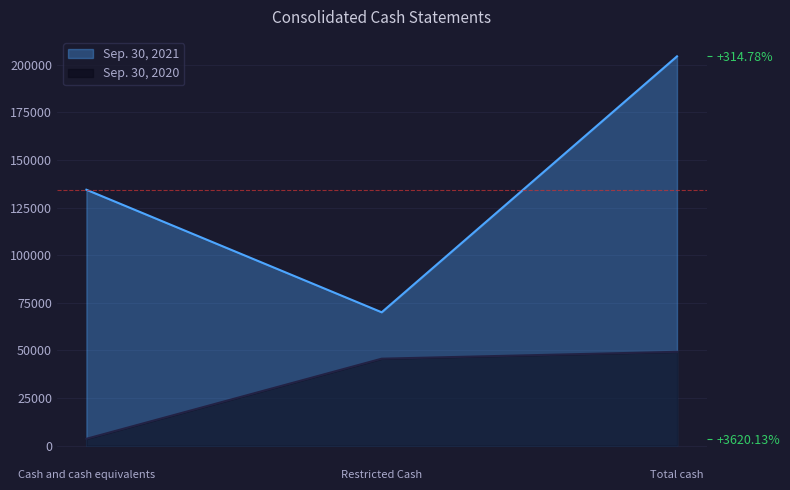

What value does the Sep. 30, 2021 series have at Total cash, to the nearest 10?

204400